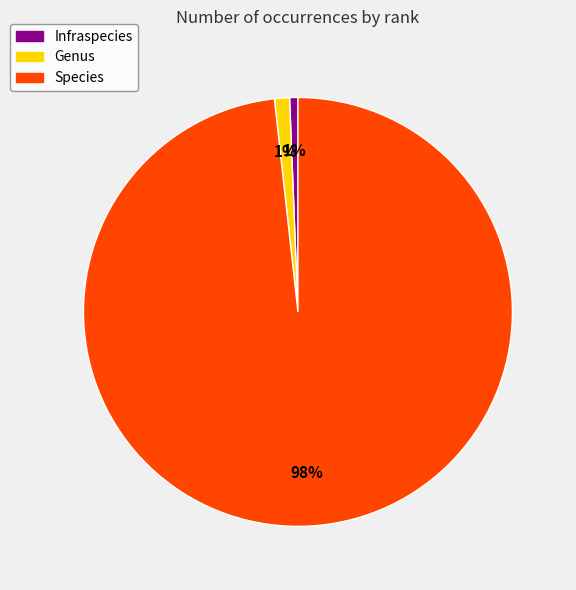

Does Species represent more than half of the total?

Yes